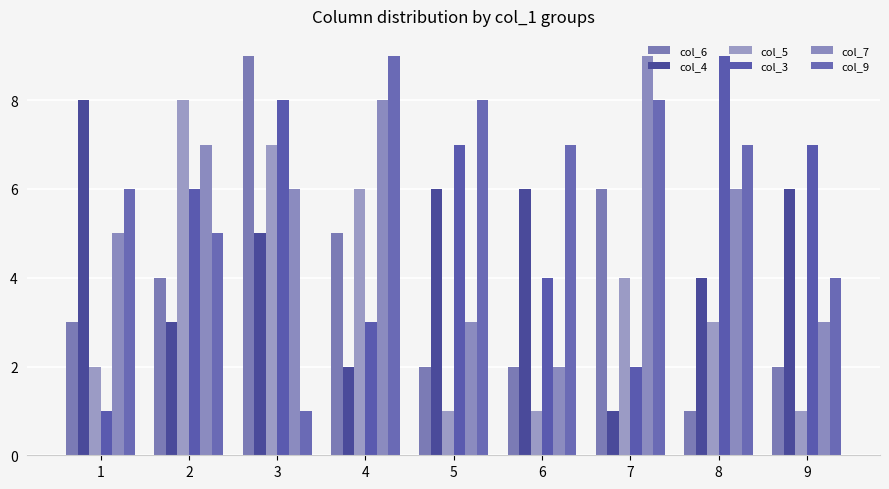

Reading right to left, extract all data points from this chart.

col_6: 9=2	8=1	7=6	6=2	5=2	4=5	3=9	2=4	1=3
col_4: 9=6	8=4	7=1	6=6	5=6	4=2	3=5	2=3	1=8
col_5: 9=1	8=3	7=4	6=1	5=1	4=6	3=7	2=8	1=2
col_3: 9=7	8=9	7=2	6=4	5=7	4=3	3=8	2=6	1=1
col_7: 9=3	8=6	7=9	6=2	5=3	4=8	3=6	2=7	1=5
col_9: 9=4	8=7	7=8	6=7	5=8	4=9	3=1	2=5	1=6